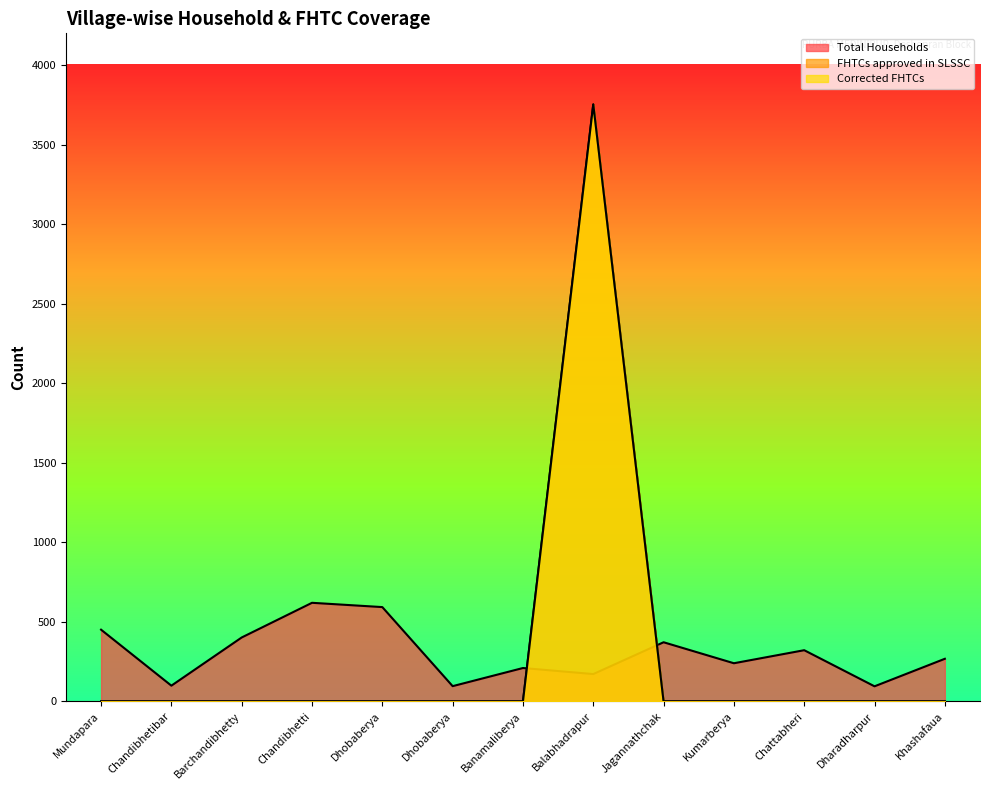

What is the sum of the FHTCs approved in SLSSC values at Balabhadrapur and Jagannathchak?

3753